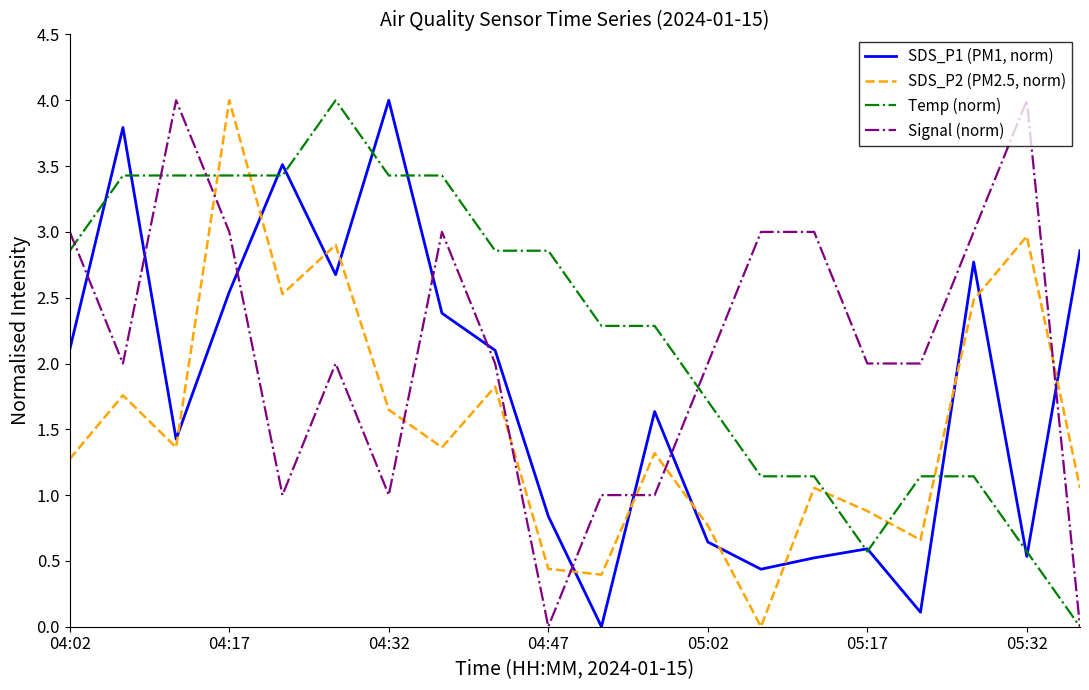

List the series in order of their overall mean, highest first.

Temp (norm), Signal (norm), SDS_P1 (PM1, norm), SDS_P2 (PM2.5, norm)